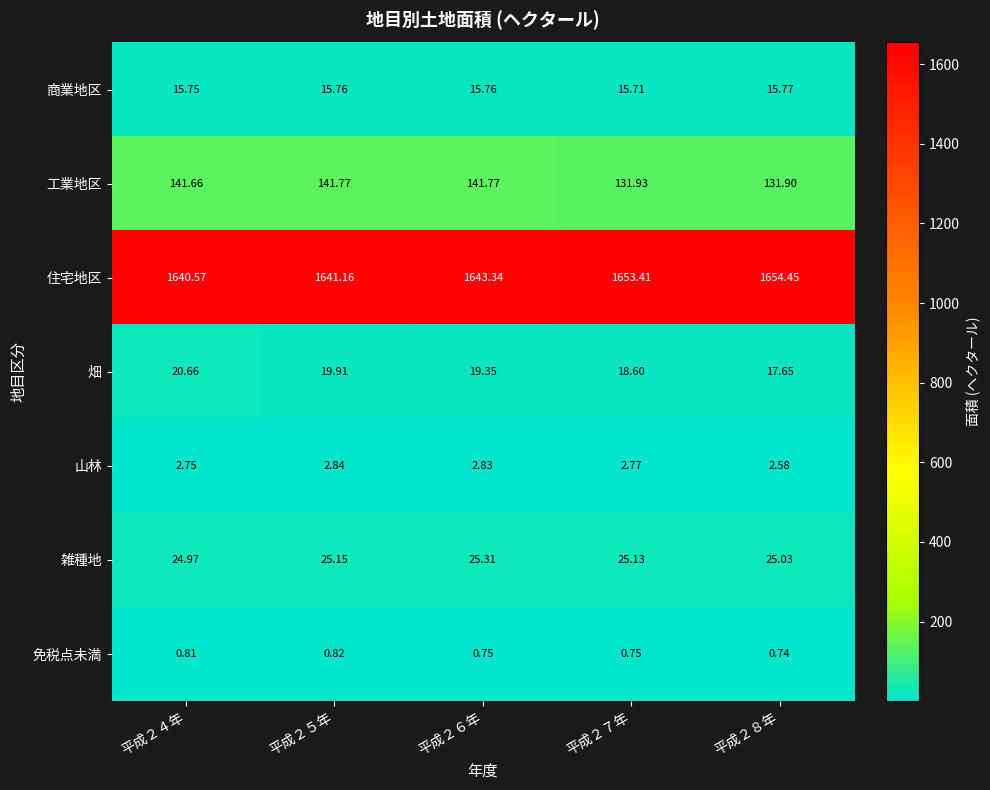

At 平成２４年, list the series in order from smallest to largest.

免税点未満, 山林, 商業地区, 畑, 雑種地, 工業地区, 住宅地区